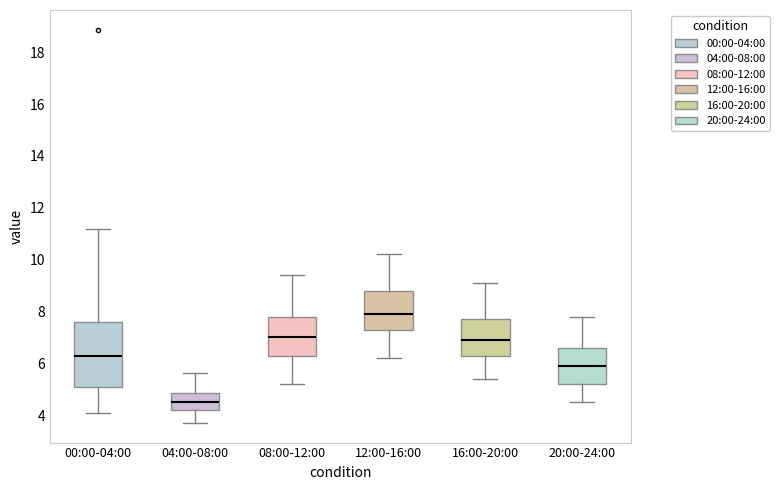

Which box's median line is the lowest?

04:00-08:00